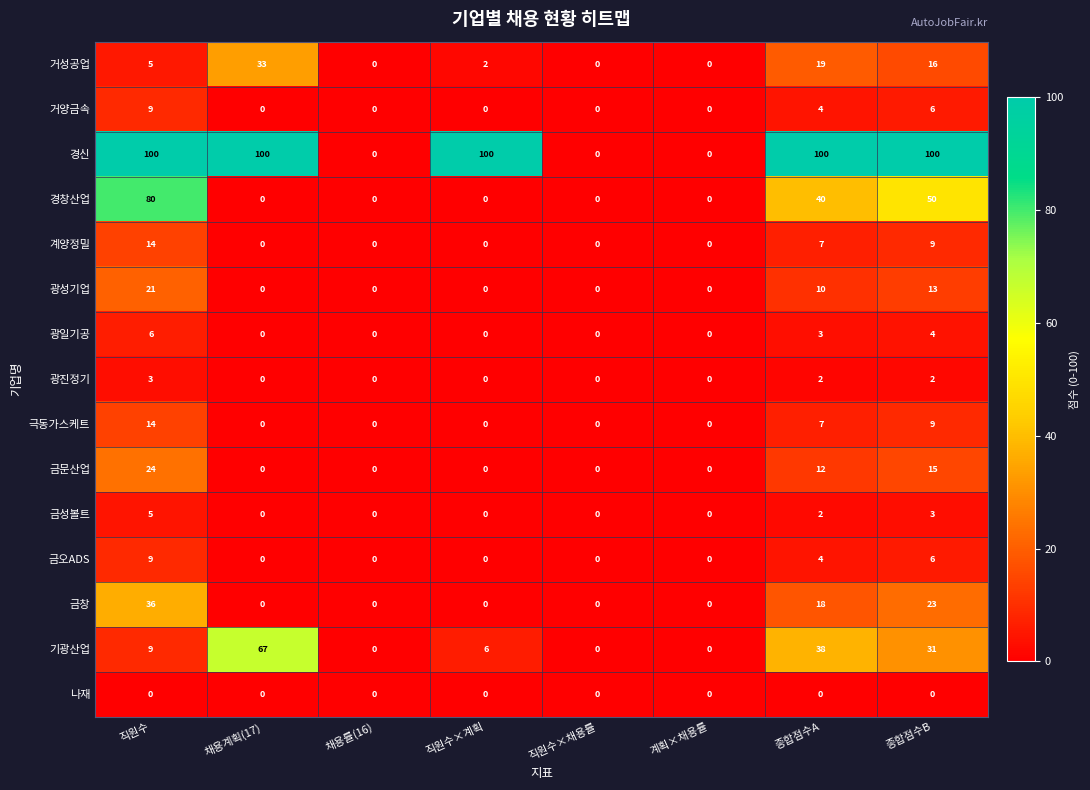

Which series has the largest range (max minus min)?

경신